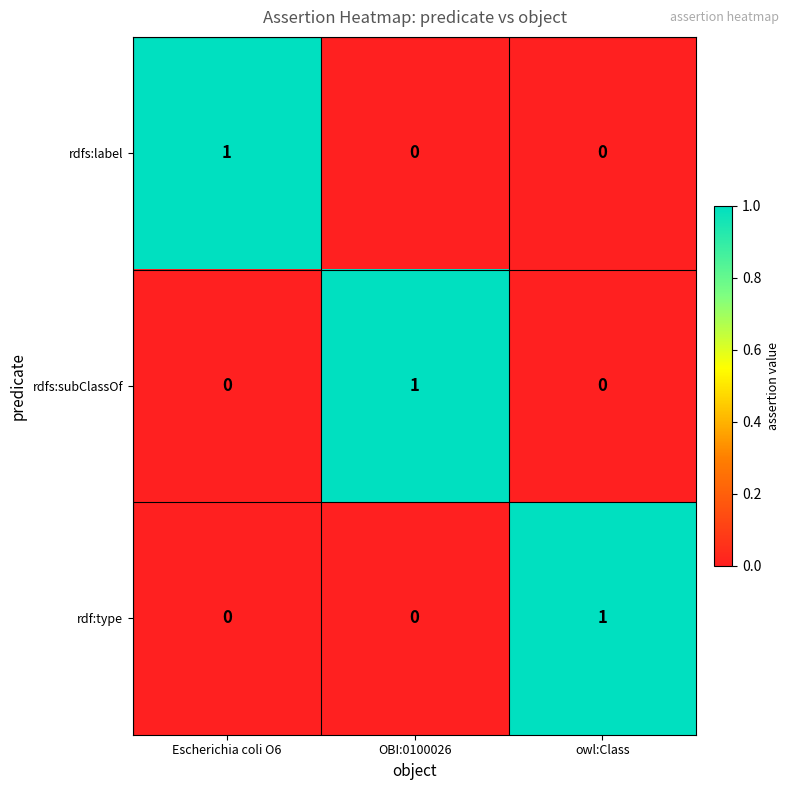

At how many categories does at least one series exceed 0?

3